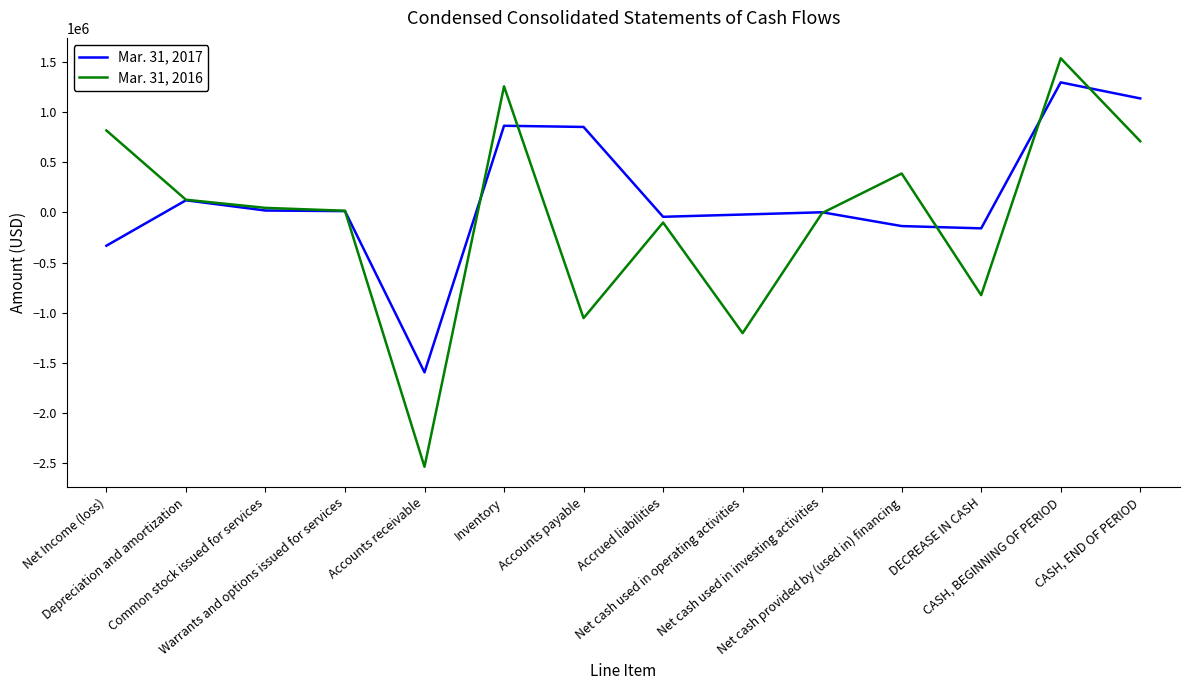

What is the maximum value shown in the chart?

1532550